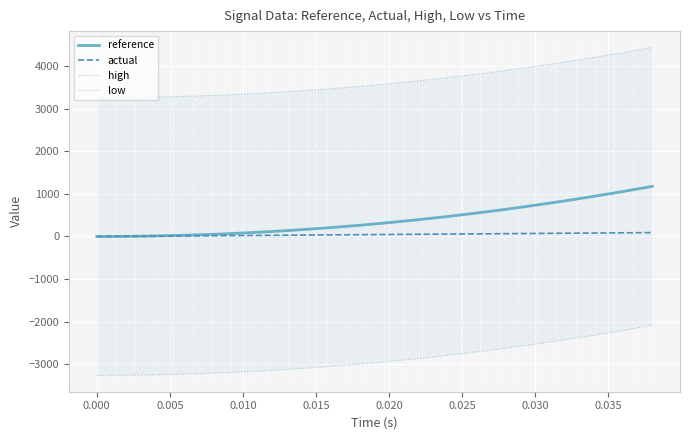

True or false: low and actual cross at least once.

False